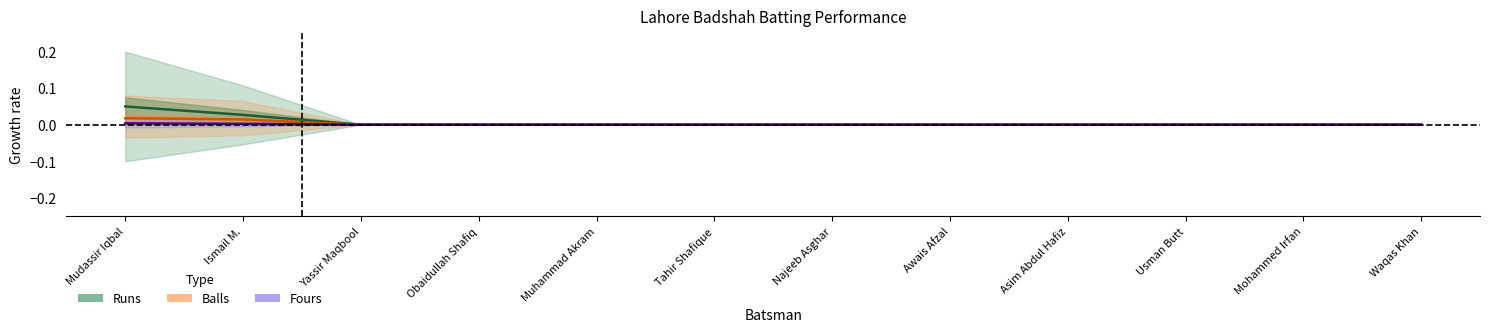

Between Mudassir Iqbal and Waqas Khan, which series saw the biggest shift?

Runs